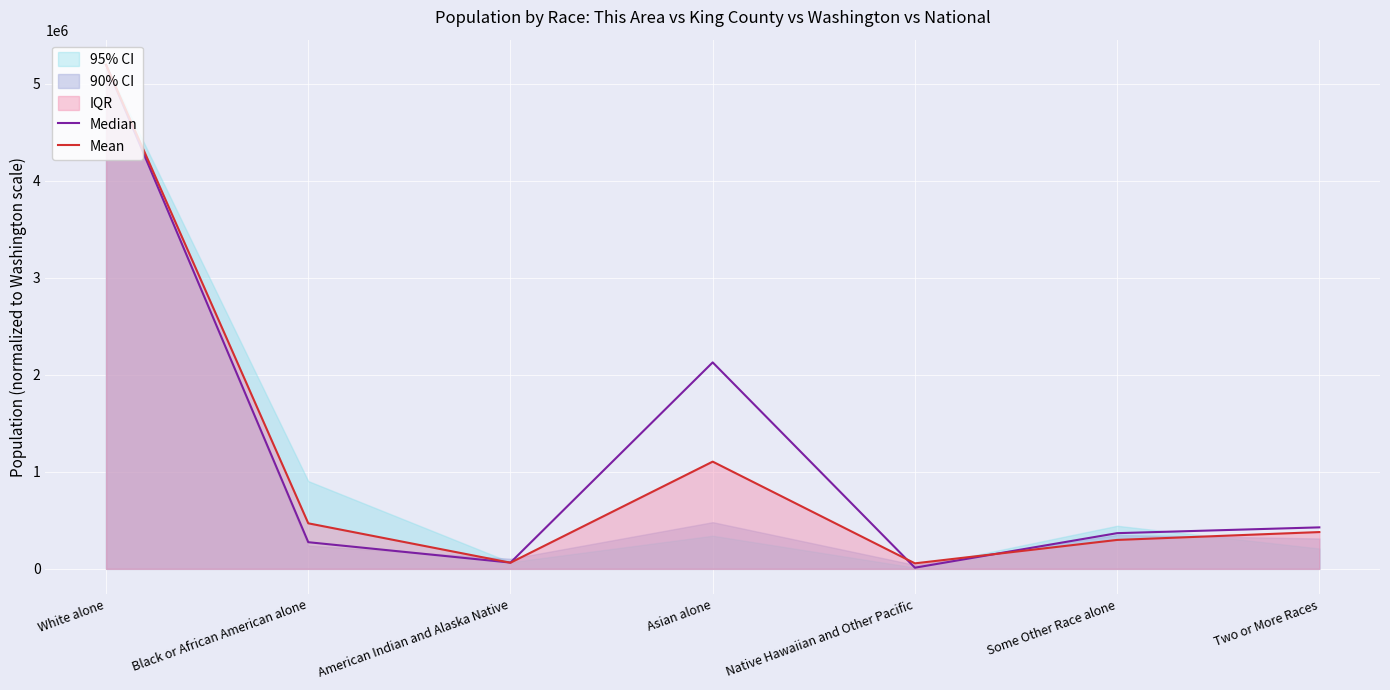

Reading left to right, extract all data points from this chart.

Median: 5196362.0	274750.2	64506.6	2128716.6	11945.7	367926.3	427654.6
Mean: 5196362.0	469534.0	63284.7	1105531.8	56774.7	298241.8	379382.7